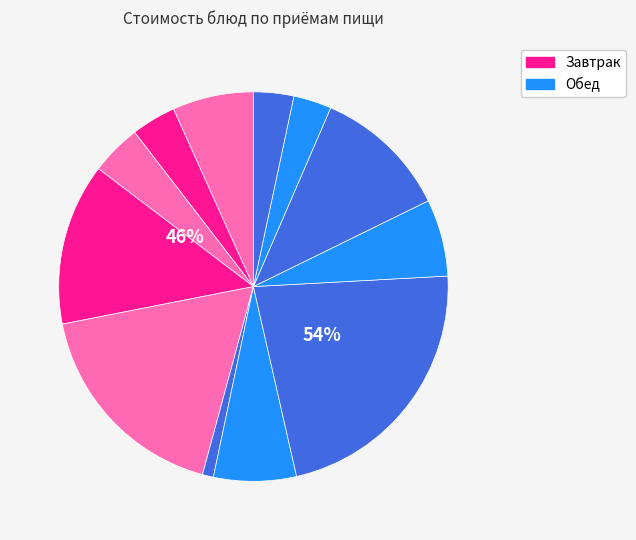

How many slices are in this pie chart?

12